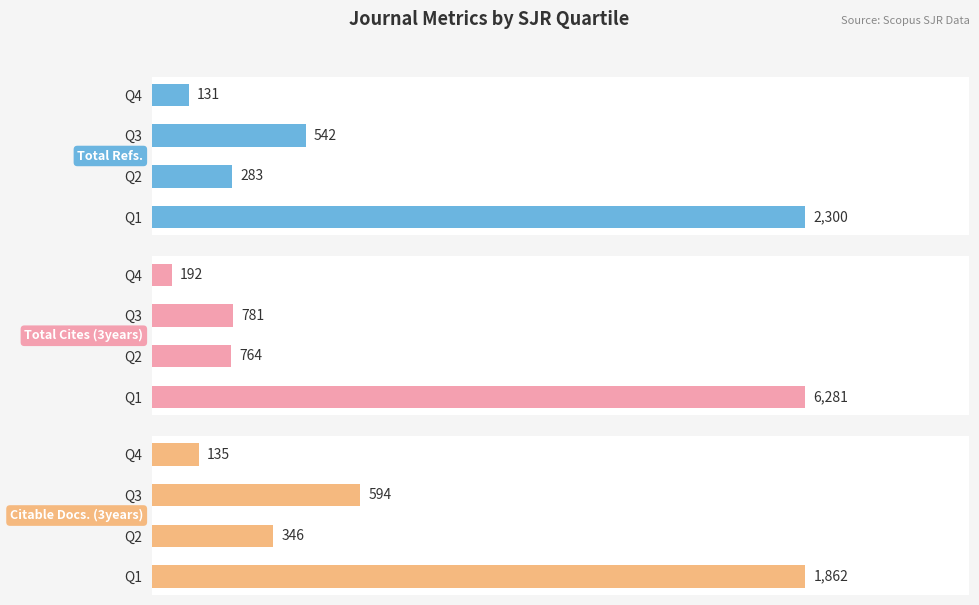

Which series has the largest range (max minus min)?

Total Cites (3years)